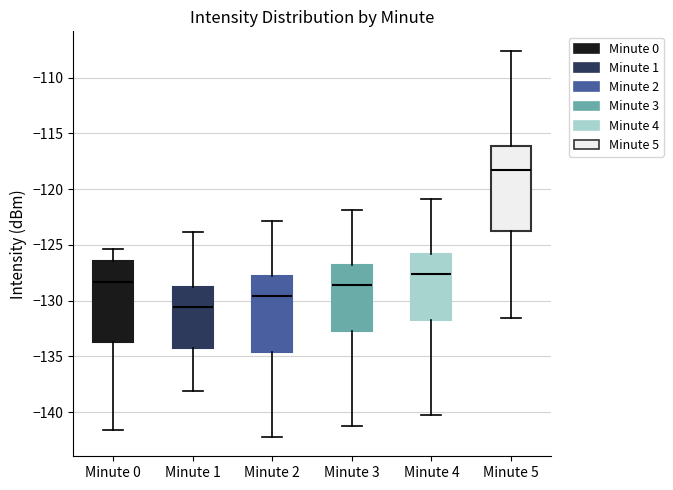

Which box has the lowest median line?

Minute 1